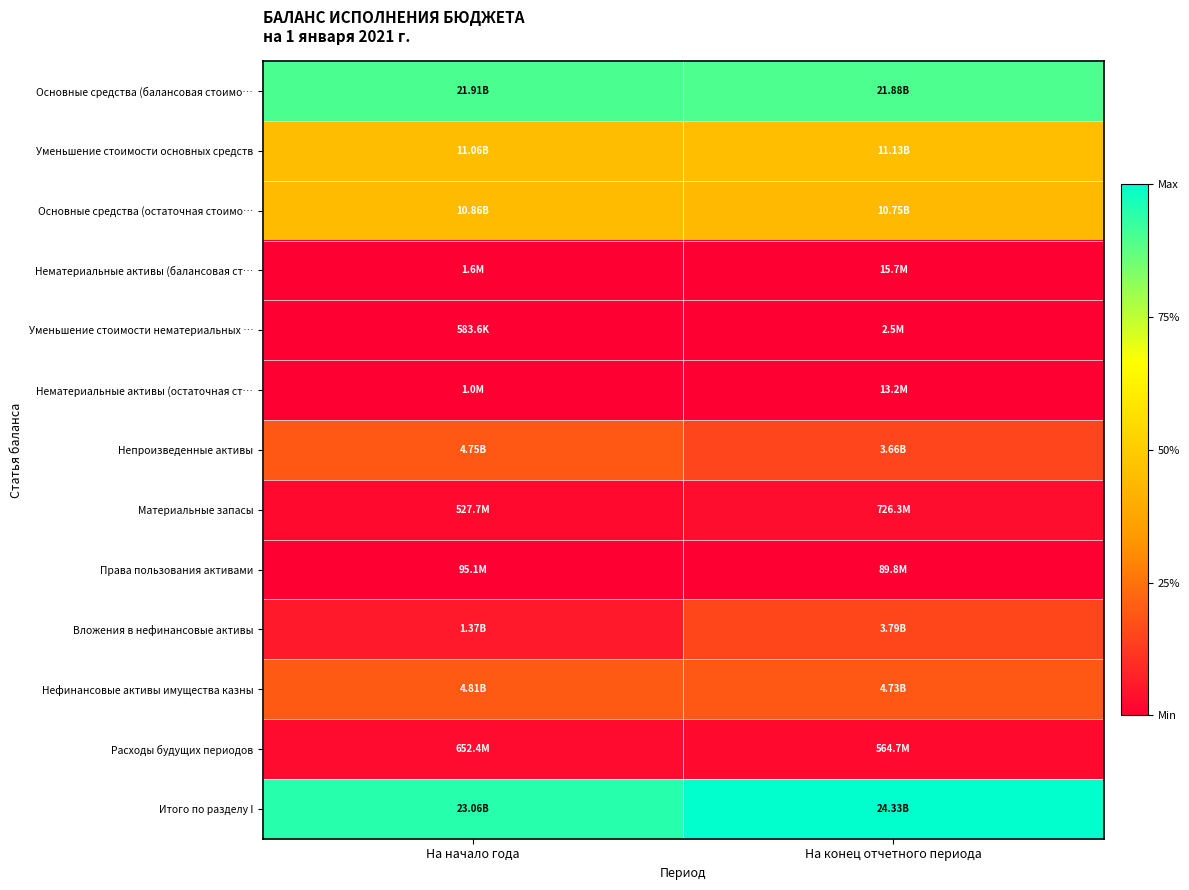

What is the greatest value displayed?

1.0